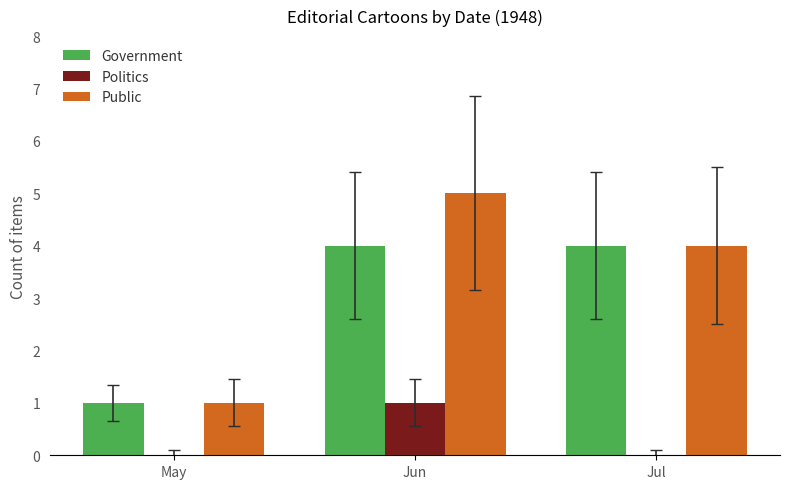

Reading left to right, list all the values displayed in this chart.

Government: May=1	Jun=4	Jul=4
Politics: May=0	Jun=1	Jul=0
Public: May=1	Jun=5	Jul=4